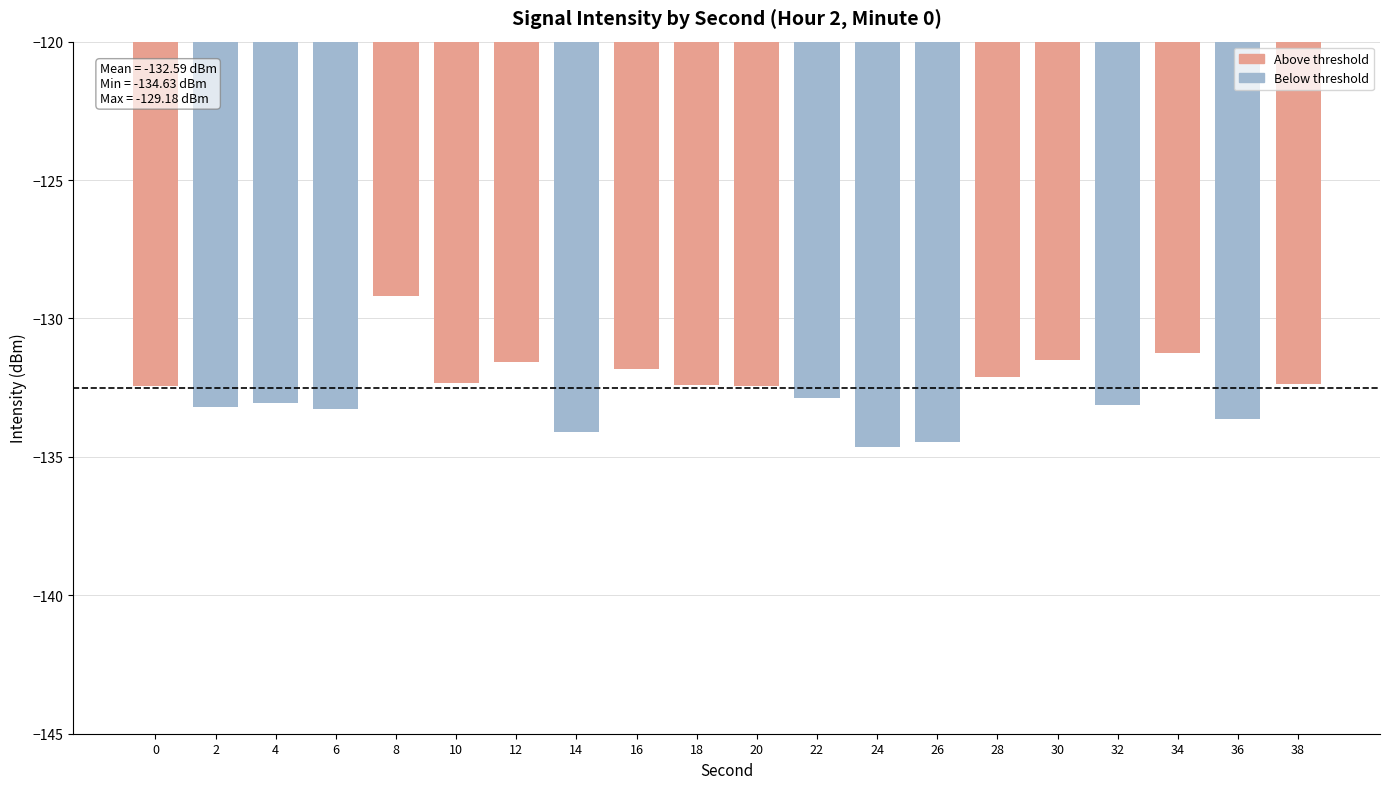

Which label corresponds to the largest value in the chart?

8